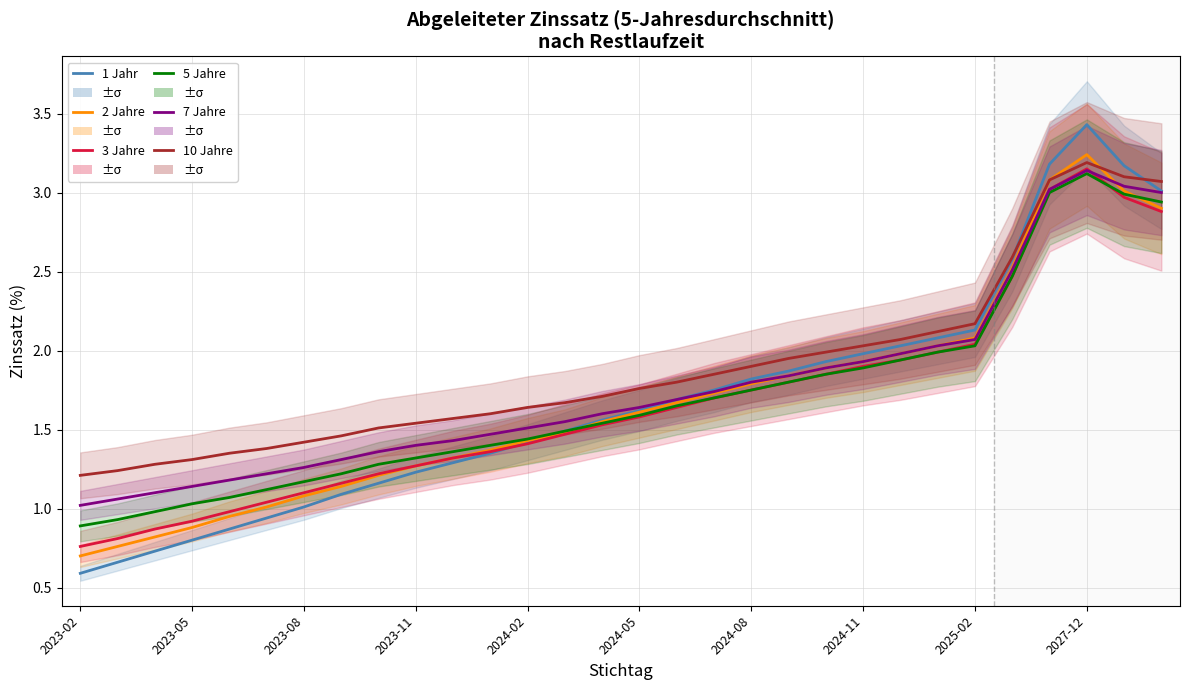

At how many categories does at least one series exceed 2?

9